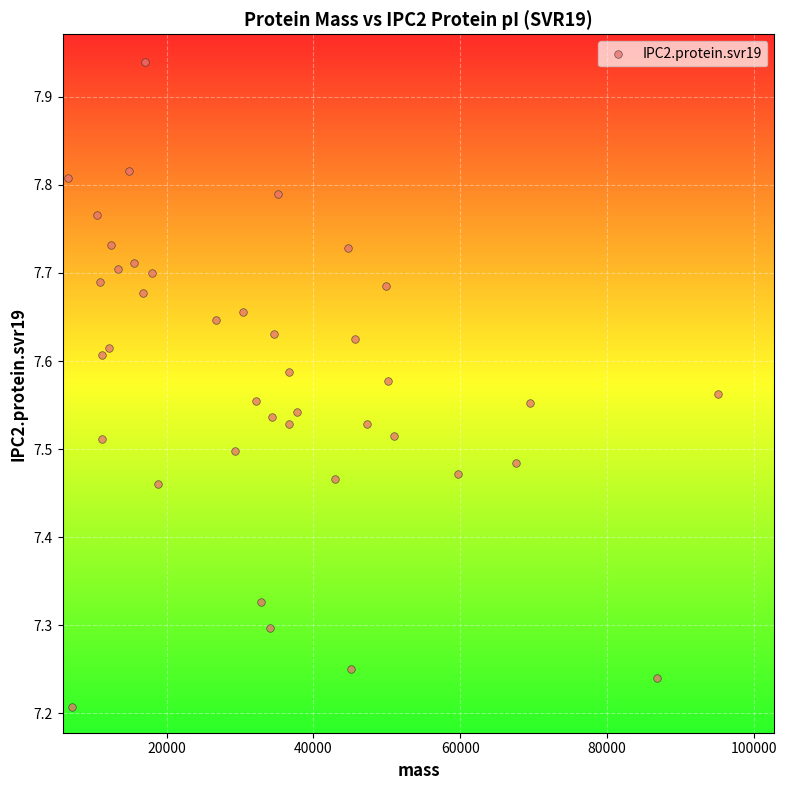

What is the range of Y values (max minus min)?

0.7